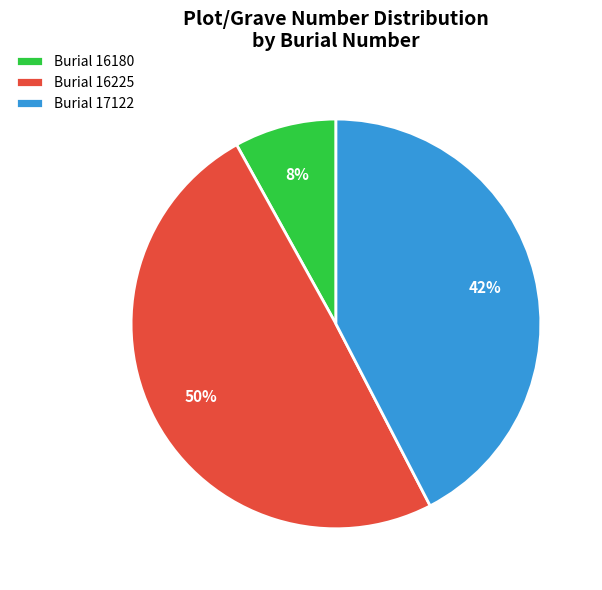

How many slices are in this pie chart?

3